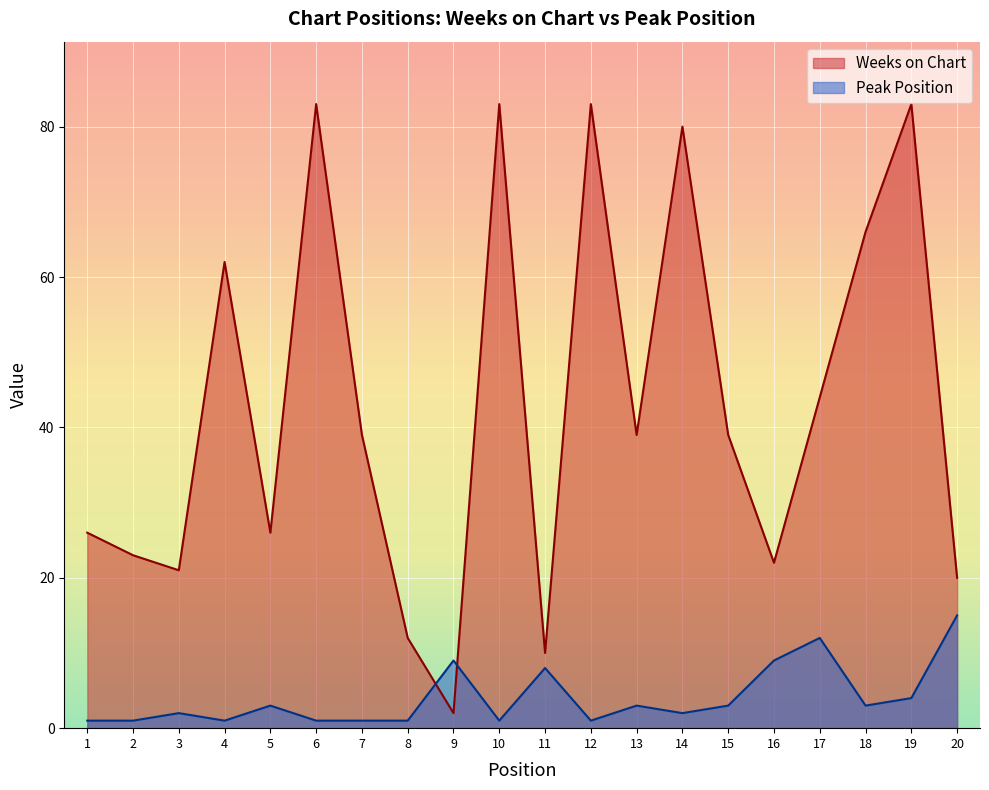

Which series has the widest spread of values?

Weeks on Chart